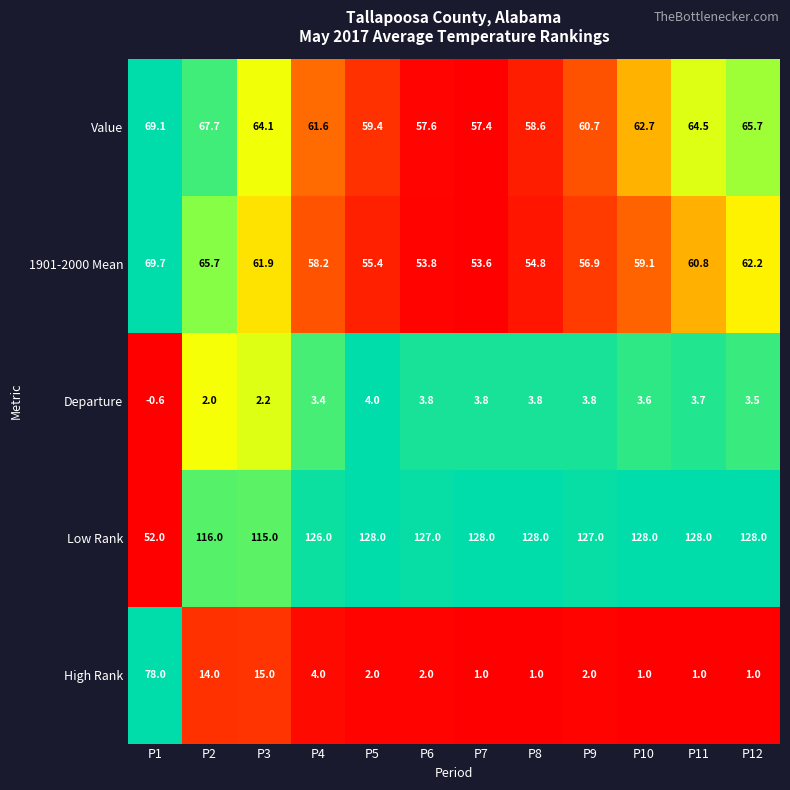

Which category has the lowest value across all series?

P1